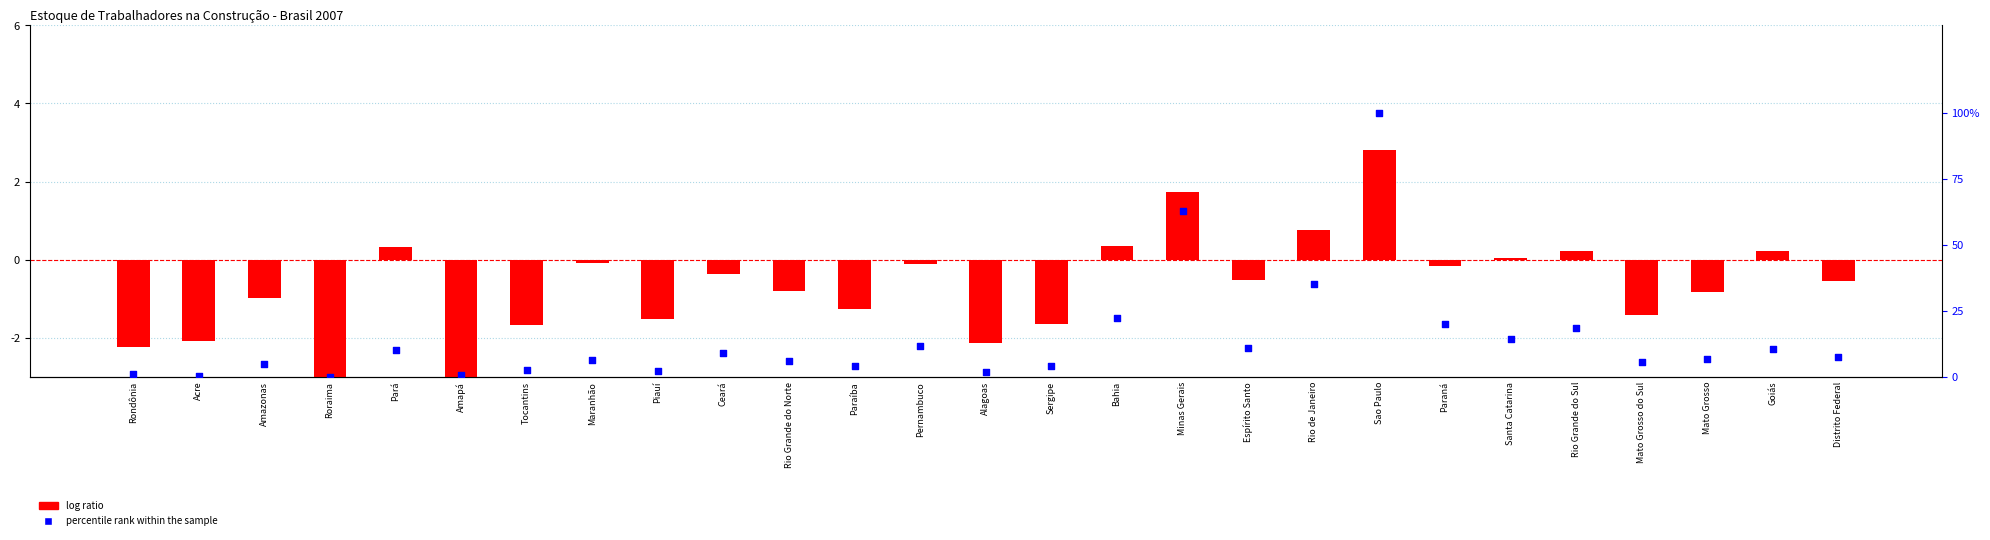

At how many categories does at least one series exceed 46?

2